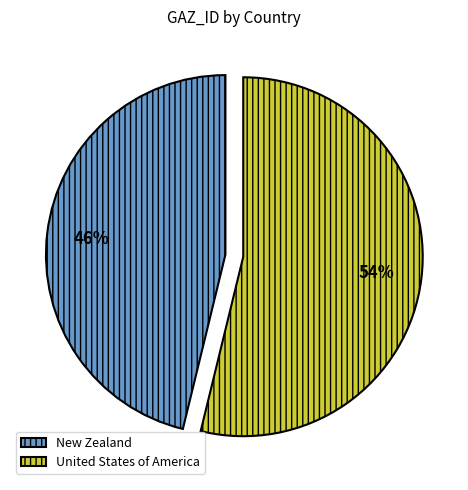

How many segments does this pie chart have?

2